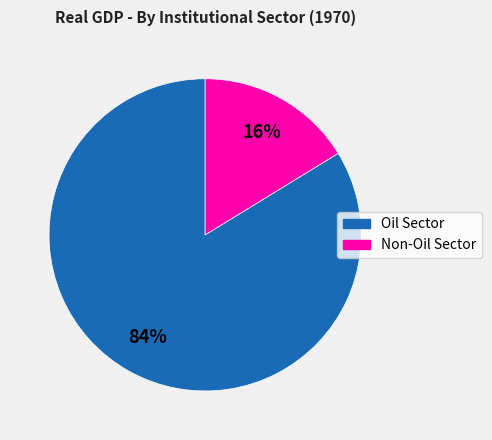

Is the sum of Non-Oil Sector and Oil Sector greater than half?

Yes